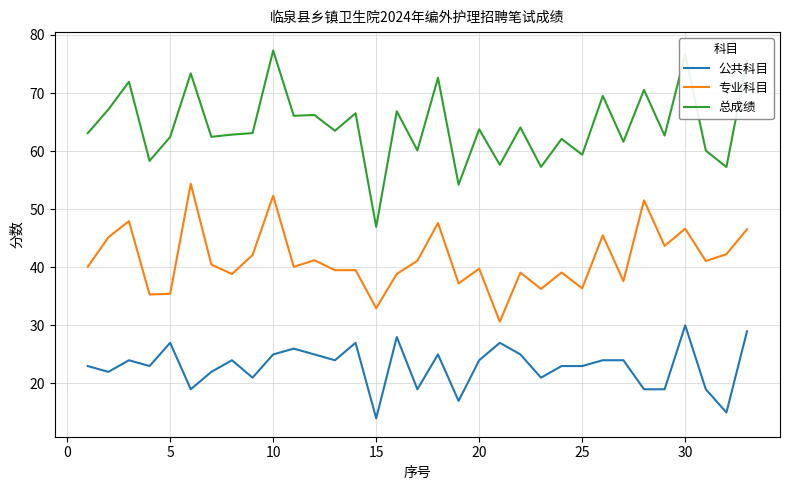

True or false: 总成绩 and 专业科目 intersect in this chart.

False